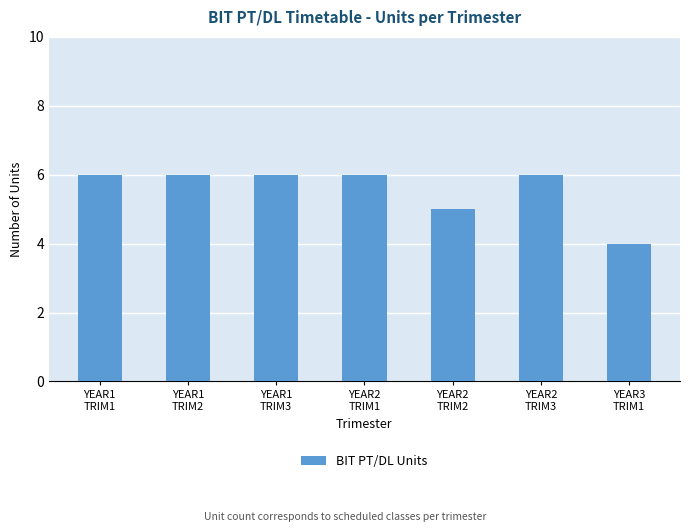

Between YEAR3
TRIM1 and YEAR2
TRIM3, which is larger?

YEAR2
TRIM3